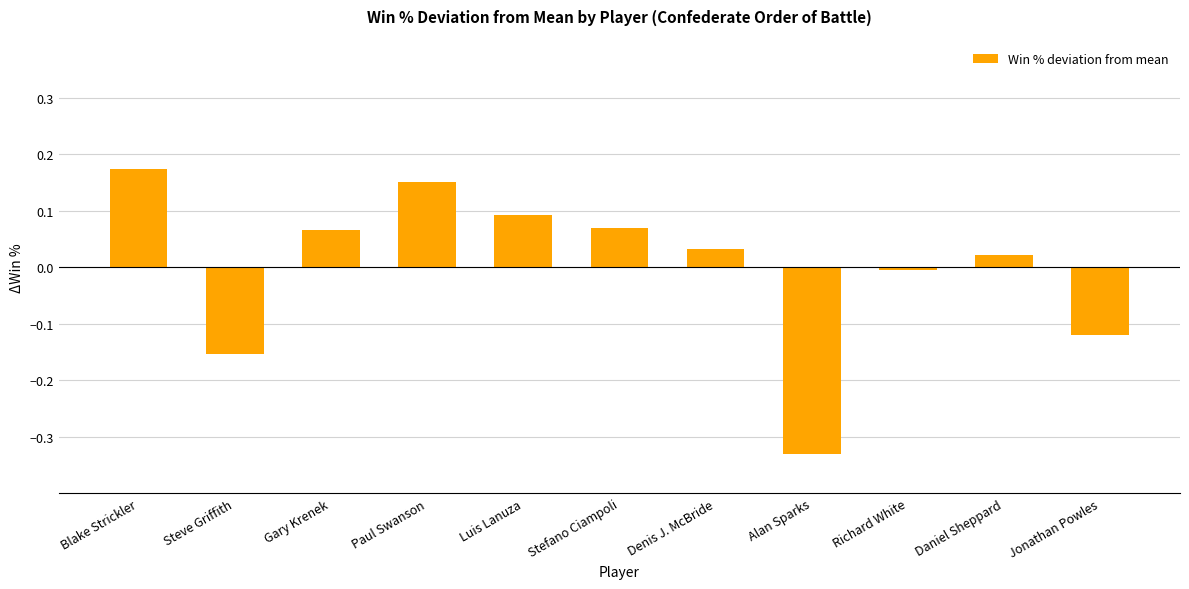

Which category has the highest value across all series?

Blake Strickler